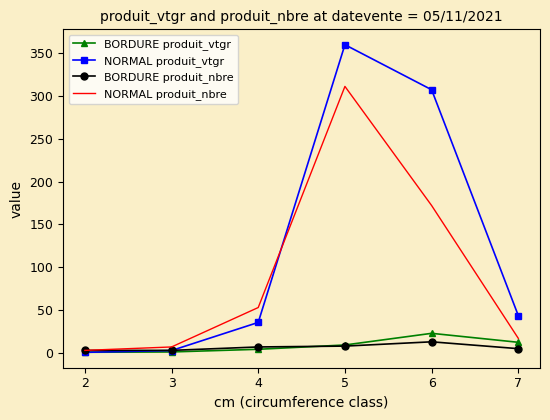

Which series has the largest total across all categories?

NORMAL produit_vtgr